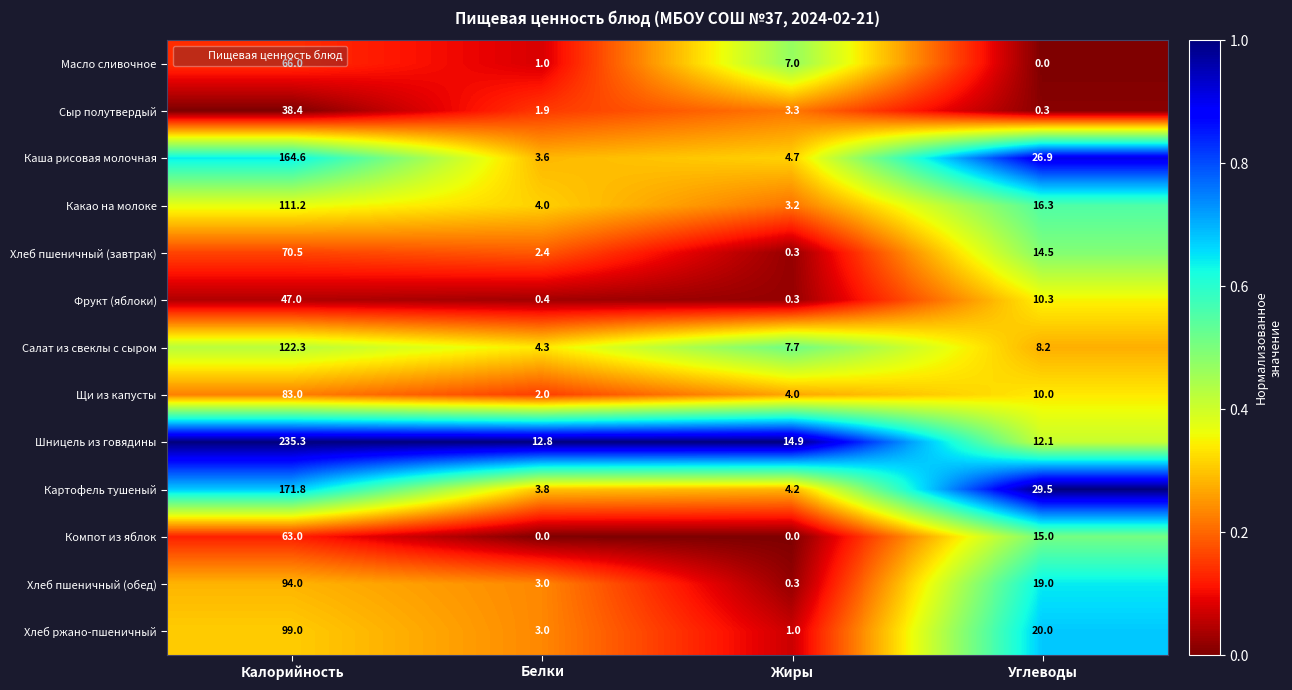

List the series in order of their peak value, lowest first.

Сыр полутвердый, Фрукт (яблоки), Компот из яблок, Масло сливочное, Хлеб пшеничный (завтрак), Щи из капусты, Хлеб пшеничный (обед), Хлеб ржано-пшеничный, Какао на молоке, Салат из свеклы с сыром, Каша рисовая молочная, Картофель тушеный, Шницель из говядины